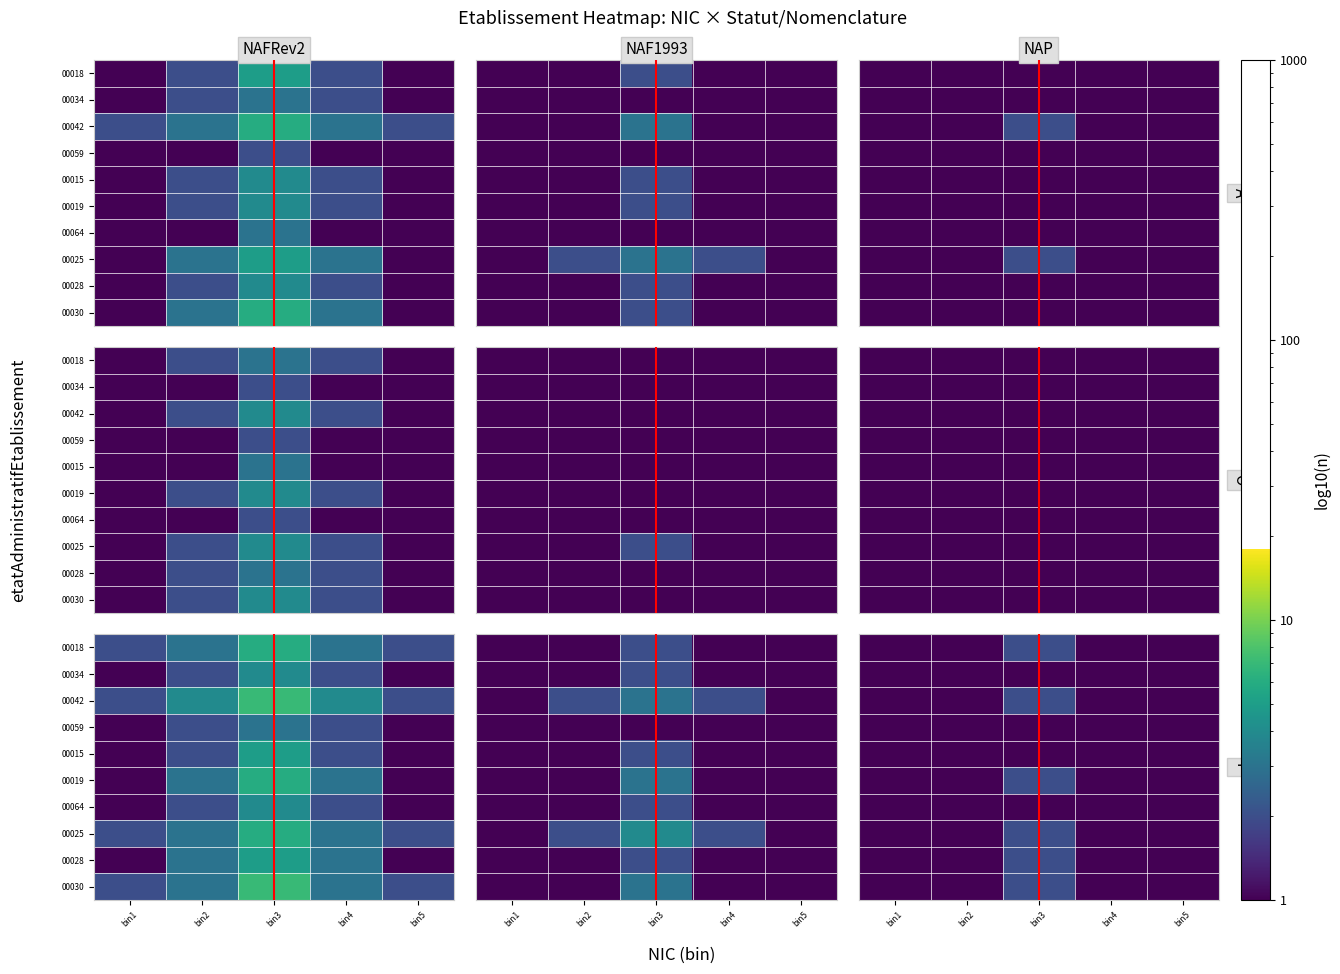

Is the value of 00034 at bin1 greater than the value of 00018 at bin5?

No